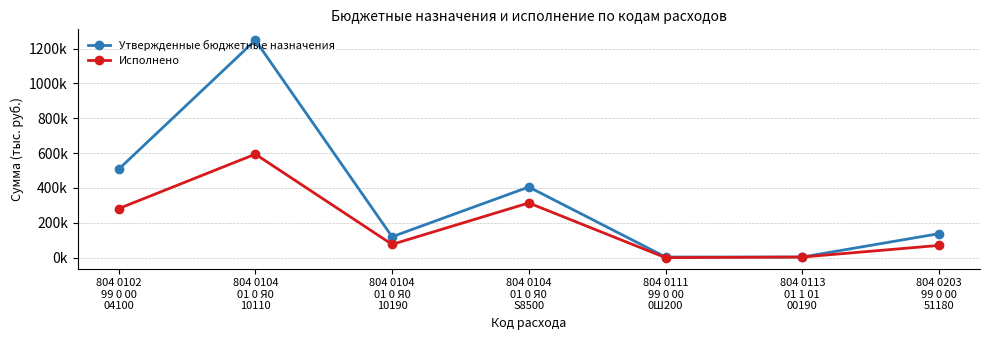

Is it true that Утвержденные бюджетные назначения equals 120025.0 at 804 0104
01 0 Я0
10190?

True